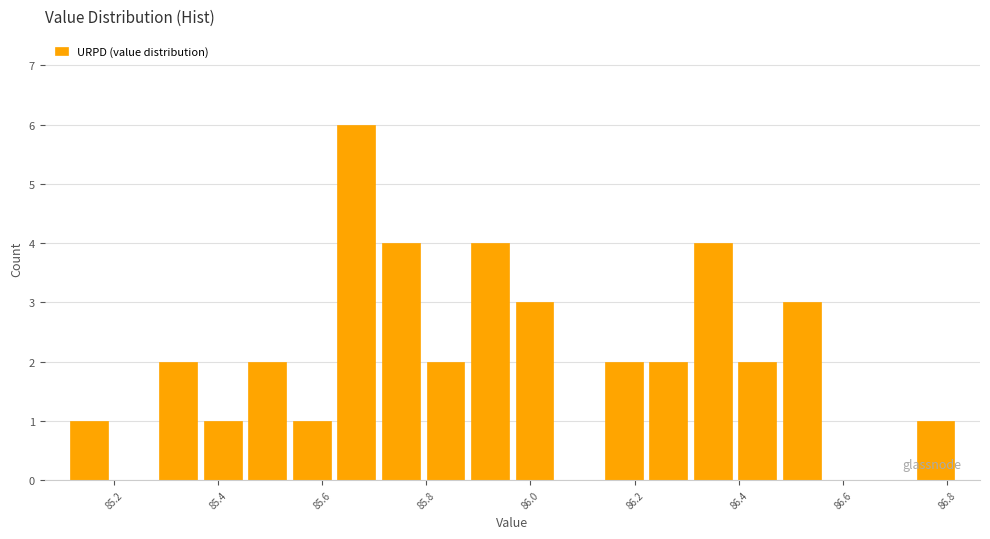

What is the height of the bar covering 85.12 to 85.20 on the x-axis? Neither the bar edges nor the heights are printed on the chart, so give them approximately, as read against the axes.

1